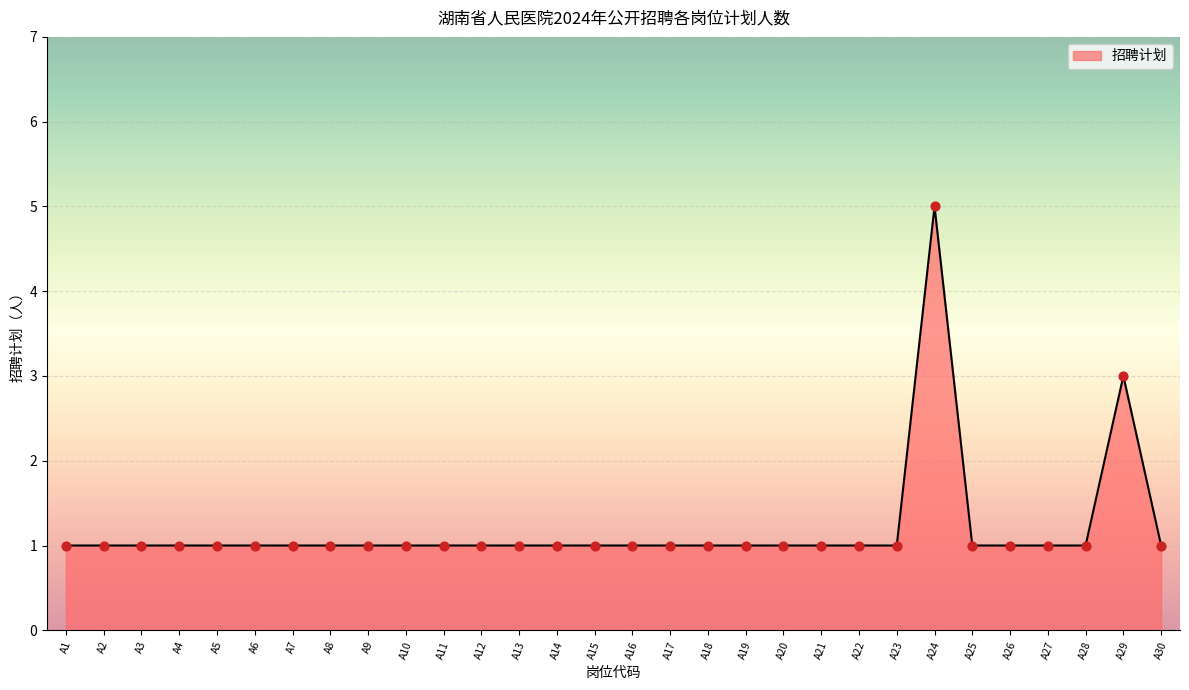

Between A25 and A18, which is larger?

A25